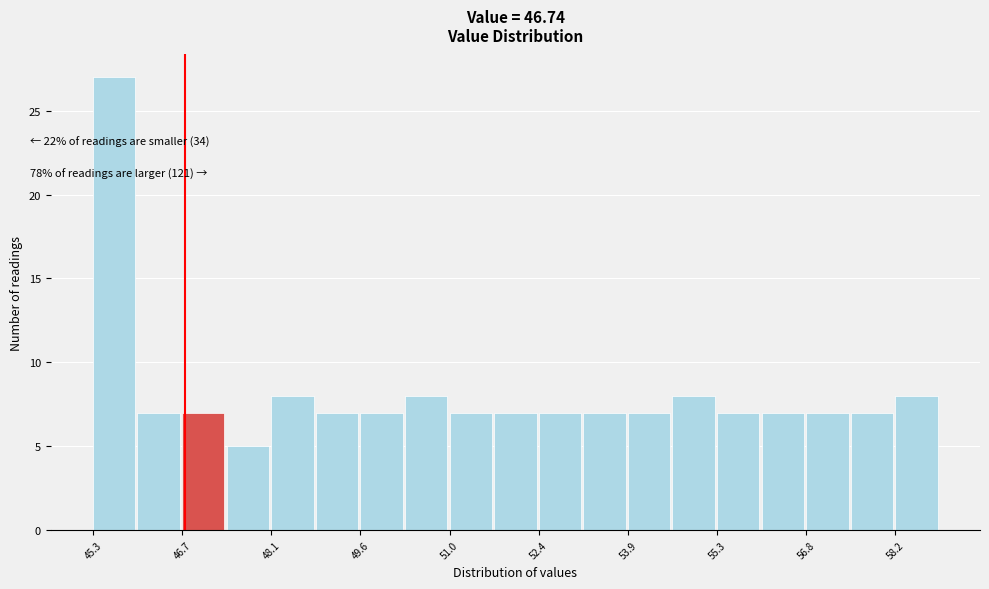

Read against the x-axis, roughly where is the centre of the tallest bar?

45.6